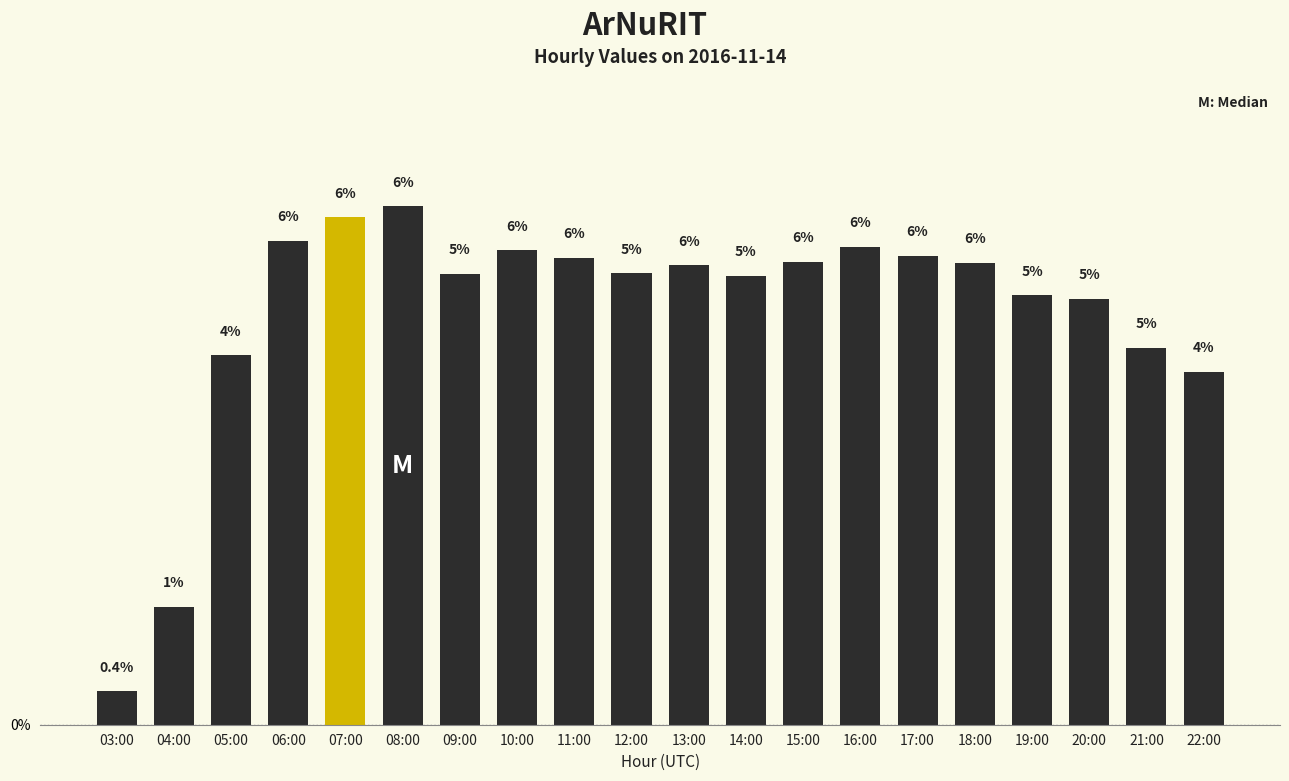

What is the greatest value displayed?

0.1